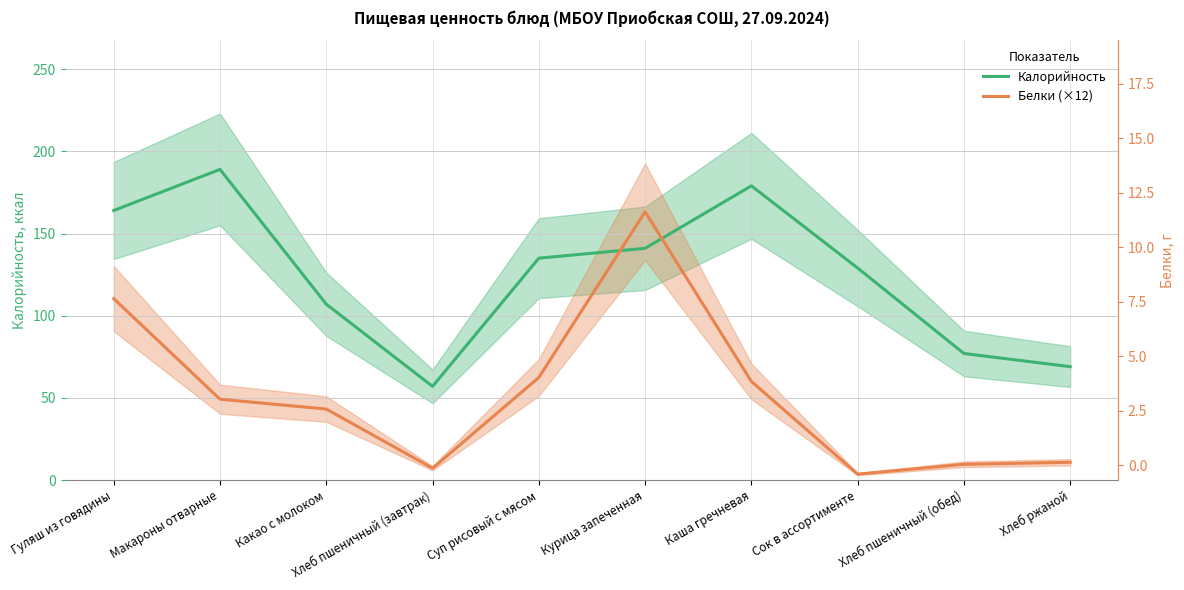

What is the total value across all series at Курица запеченная?

304.2